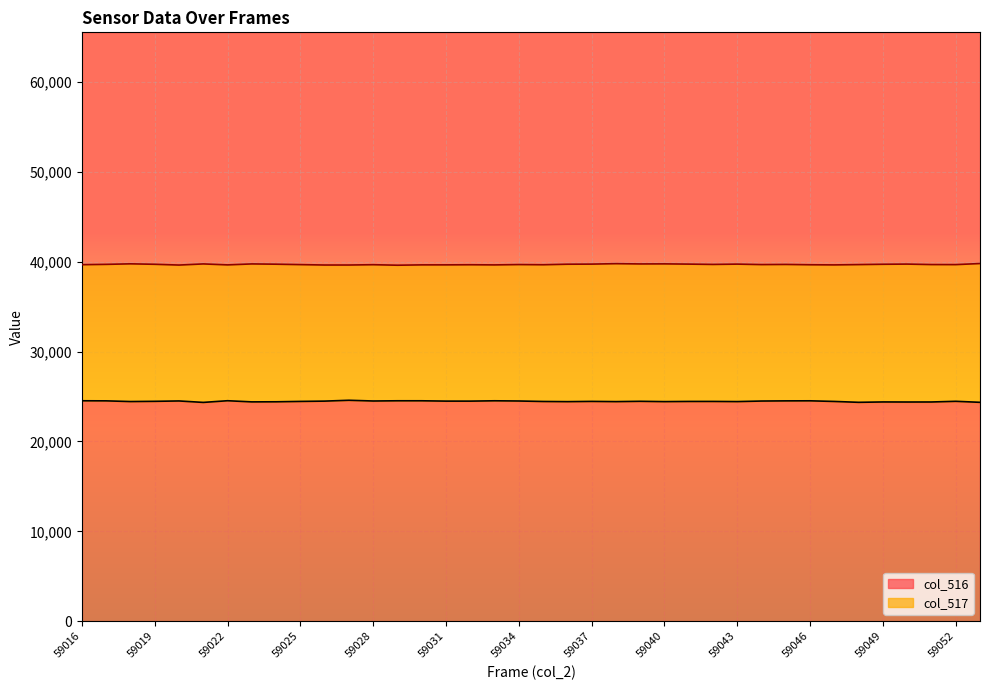

True or false: col_516 has a value of 24504 at 59034.

True